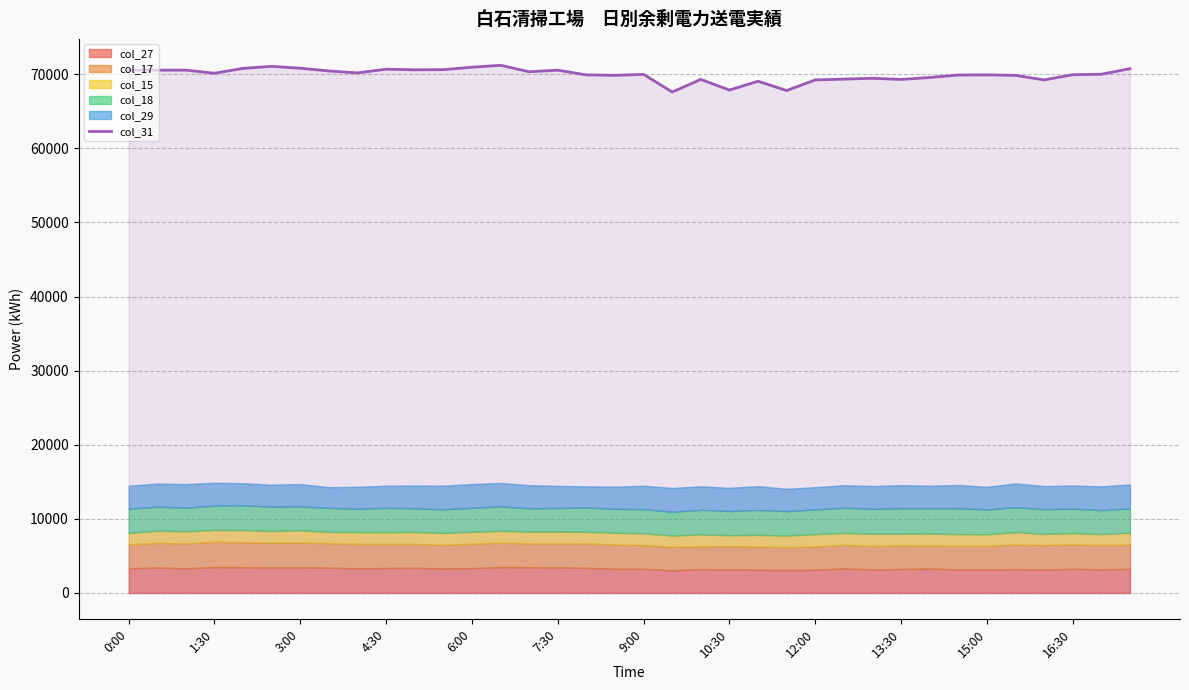

The value of col_31 at 10:30 is 67873. True or false?

True